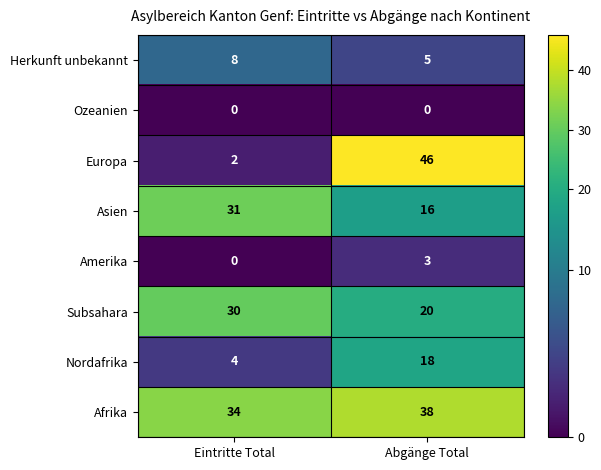

What is the difference between the Asien values at Eintritte Total and Abgänge Total?

15